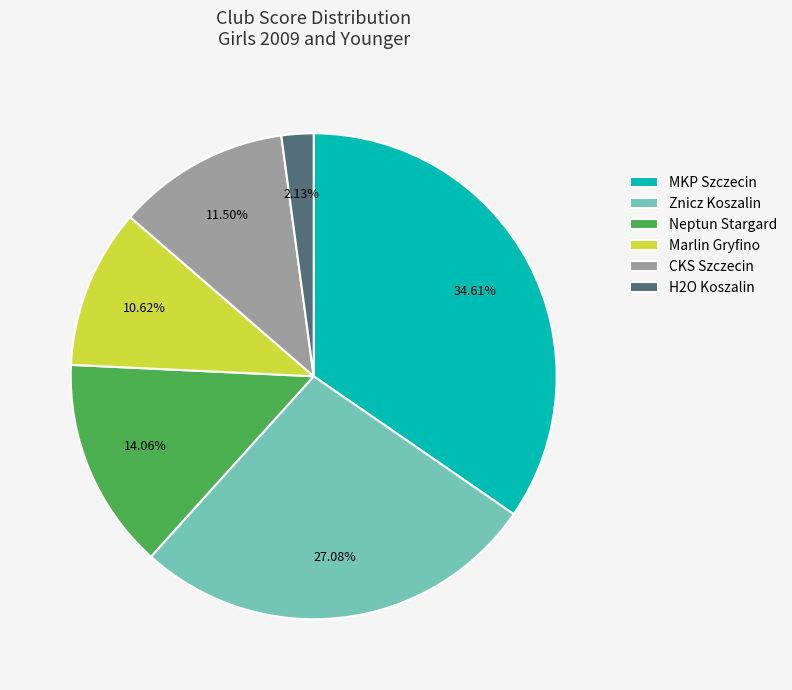

What percentage is the Neptun Stargard slice, to the nearest percent?

14%